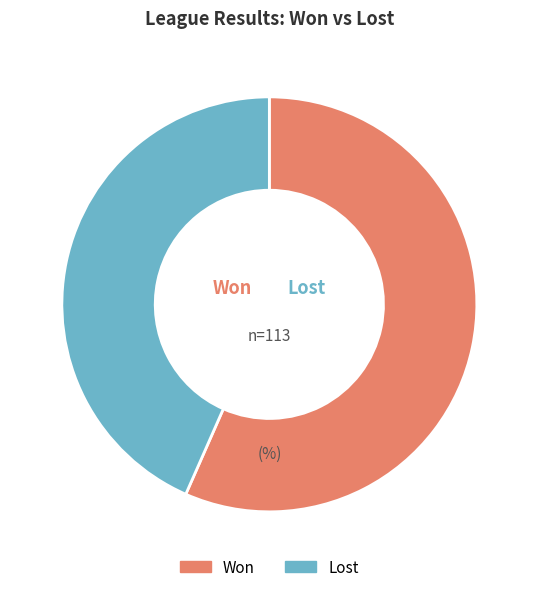

How many segments does this pie chart have?

2